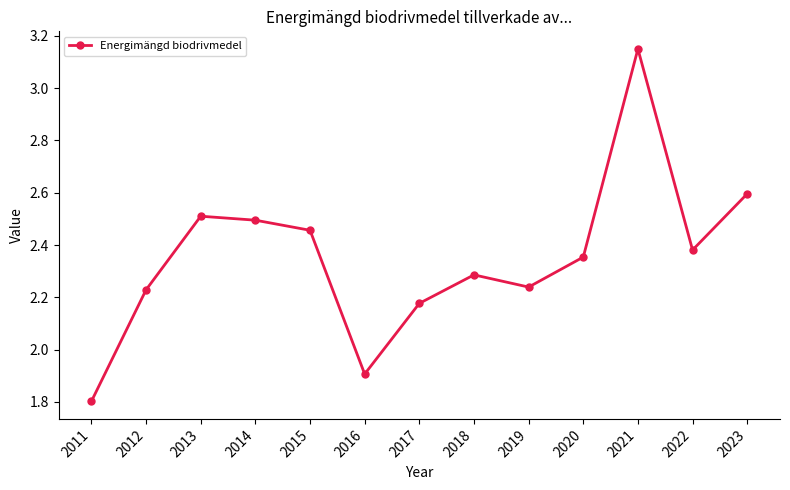

How many categories are shown in the chart?

13